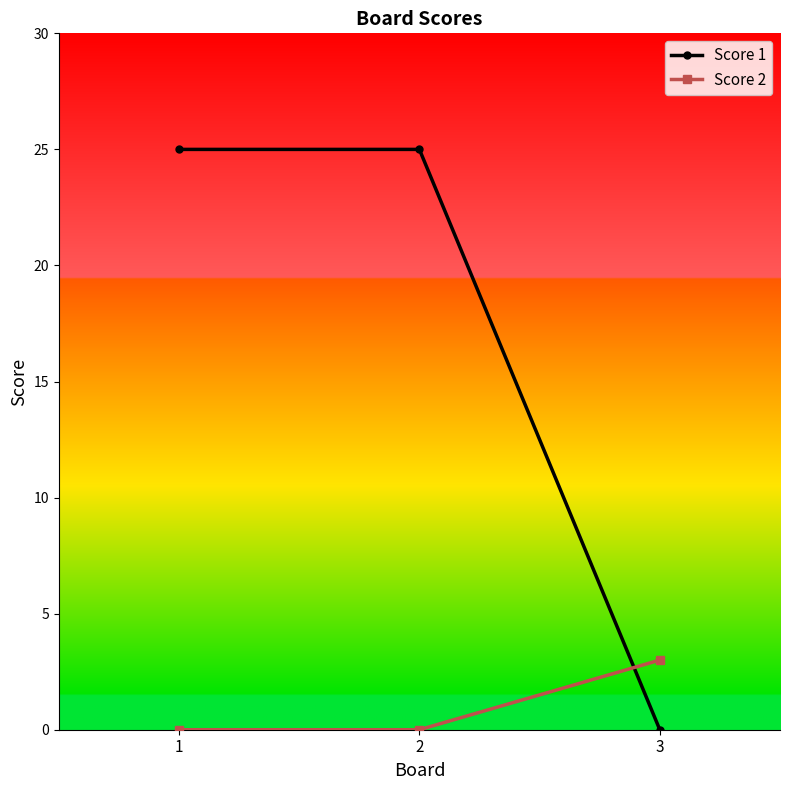

Reading right to left, list all the values displayed in this chart.

Score 1: 3=0	2=25	1=25
Score 2: 3=3	2=0	1=0